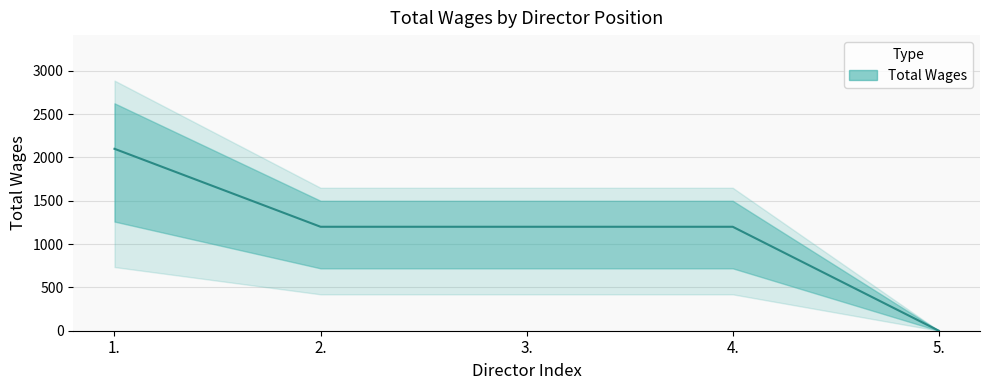

What position from the left is 1.?

1